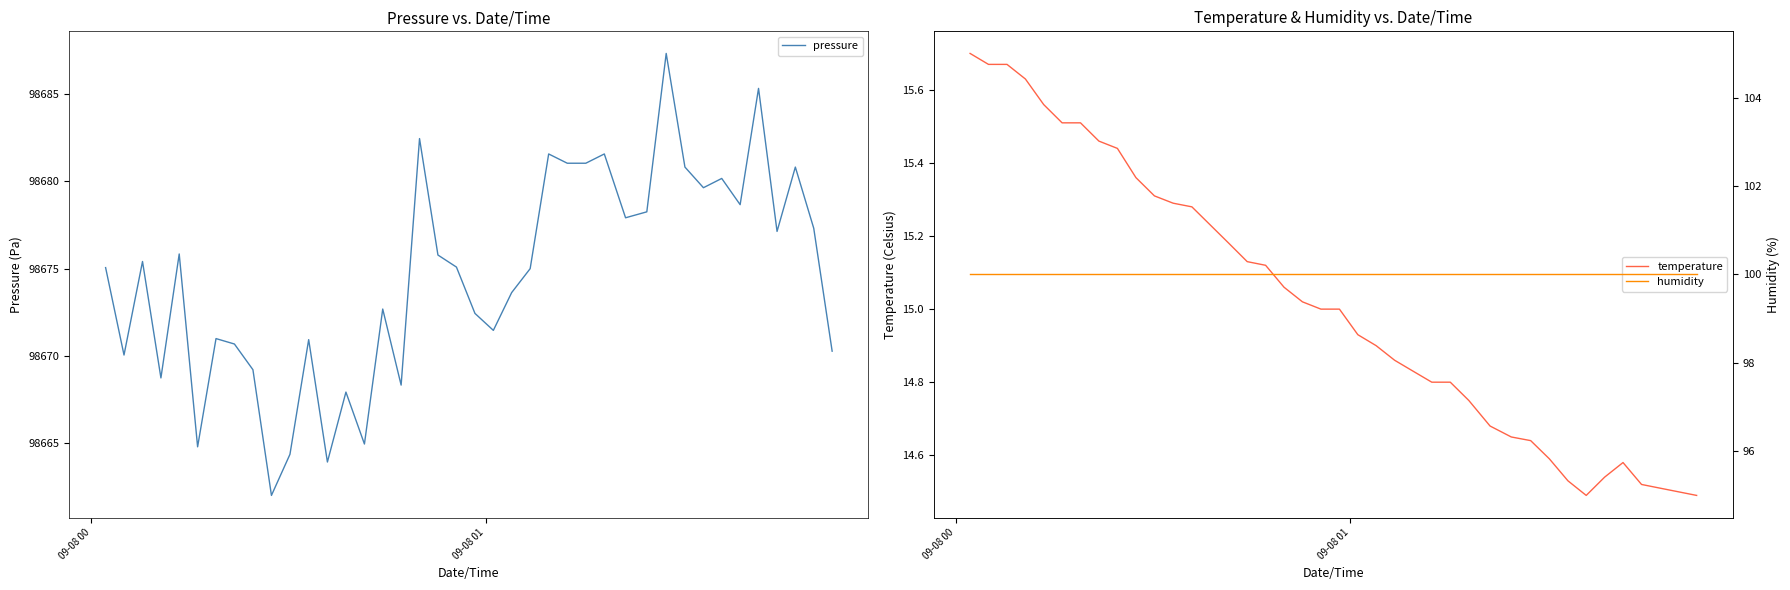

The value of temperature at 23 is 25.3. True or false?

False